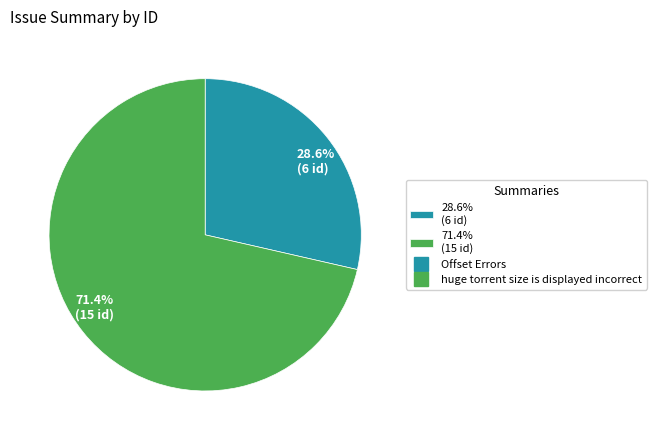

To the nearest percent, what is the difference between the largest and smallest slice percentages?

43%